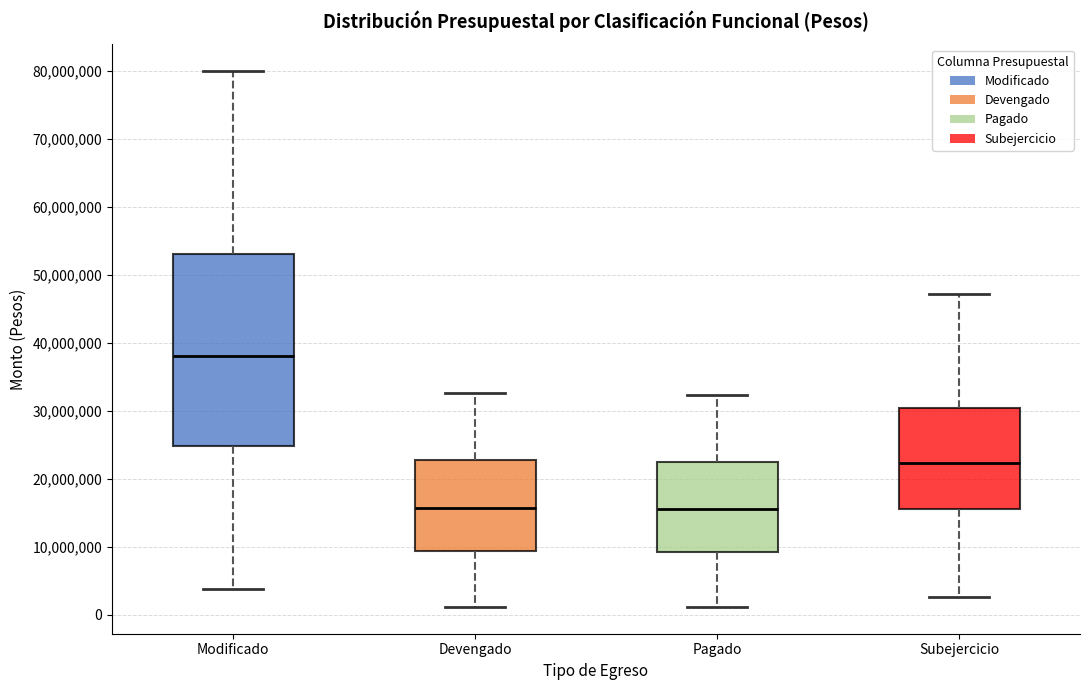

Which box's median line is the highest?

Modificado